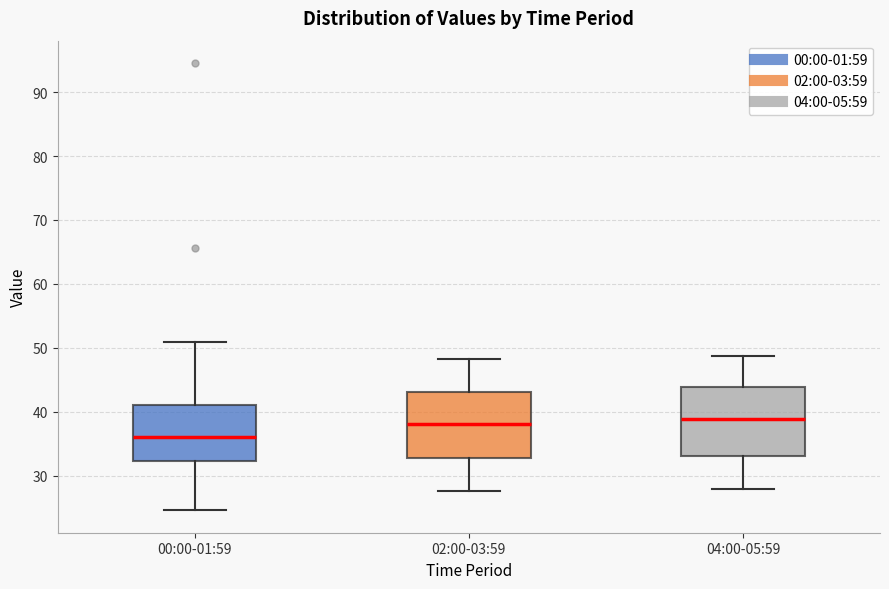

Reading left to right, transcribe this box plot: for each box, give where its median line is, the range the box spans, and where its two whiskers end, as read against the y-axis. The values are not printed on the chart, so give them approximately, as read against the axis.

00:00-01:59: median 36, box 32 to 41, whiskers 25 to 51
02:00-03:59: median 38, box 33 to 43, whiskers 28 to 48
04:00-05:59: median 39, box 33 to 44, whiskers 28 to 49